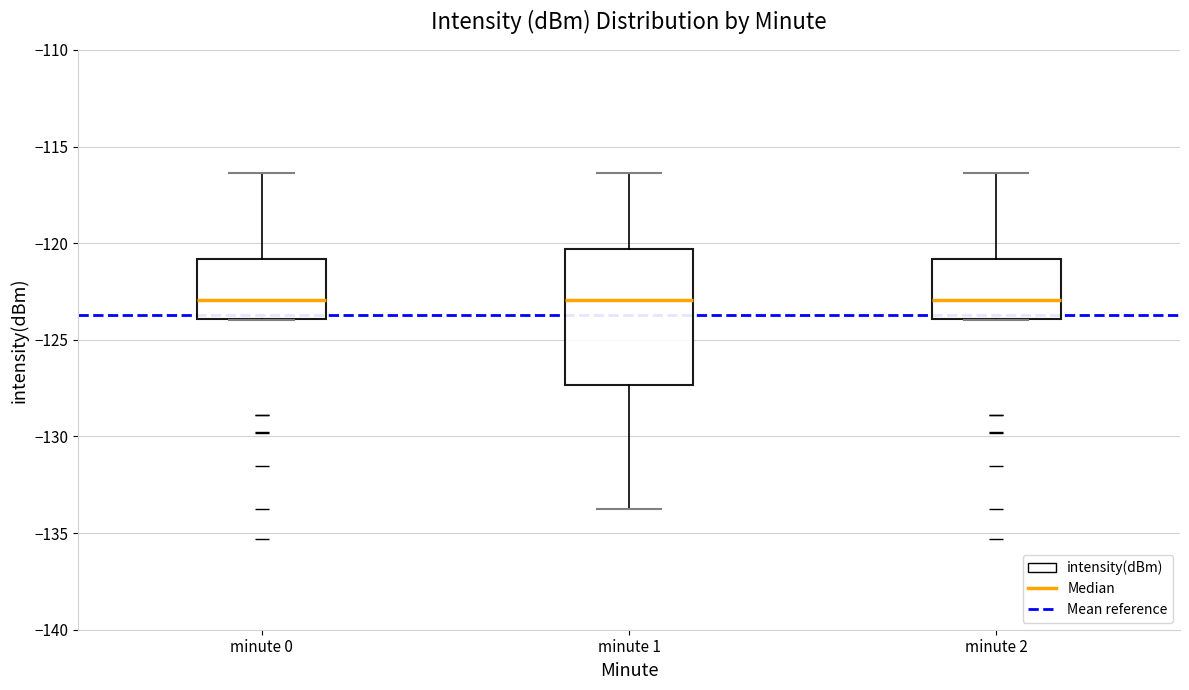

Reading left to right, transcribe this box plot: for each box, give where its median line is, the range the box spans, and where its two whiskers end, as read against the y-axis. The values are not printed on the chart, so give them approximately, as read against the axis.

minute 0: median -123.0, box -124.0 to -121.0, whiskers -124.0 to -116.5
minute 1: median -123.0, box -127.5 to -120.5, whiskers -133.5 to -116.5
minute 2: median -123.0, box -124.0 to -121.0, whiskers -124.0 to -116.5